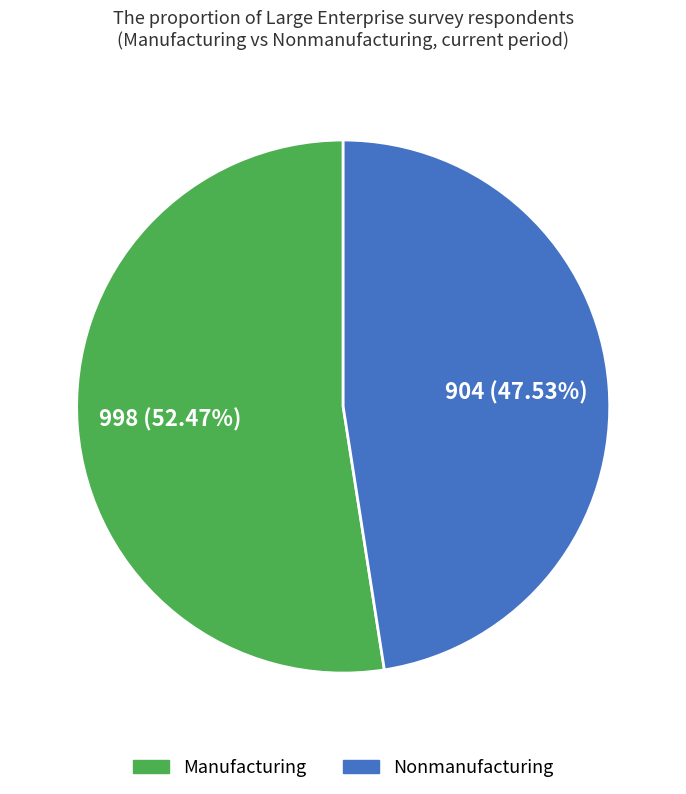

To the nearest percent, what is the difference between the Manufacturing and Nonmanufacturing slice percentages?

5%